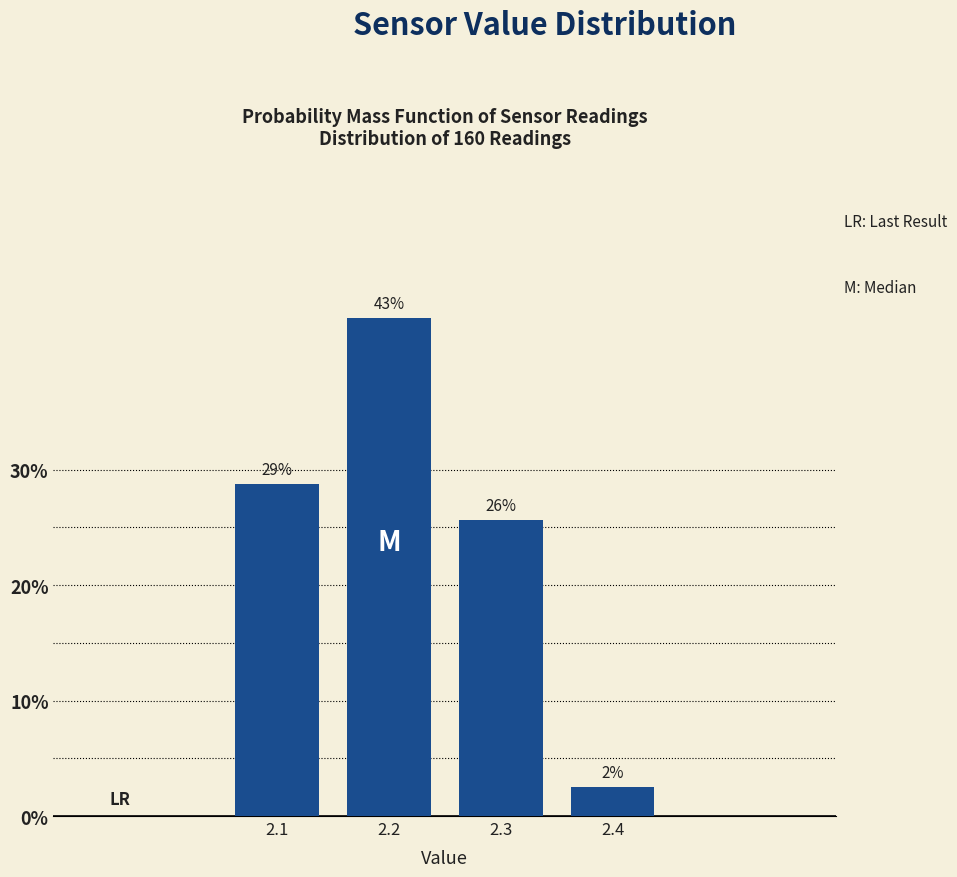

Are the bars horizontal?

No